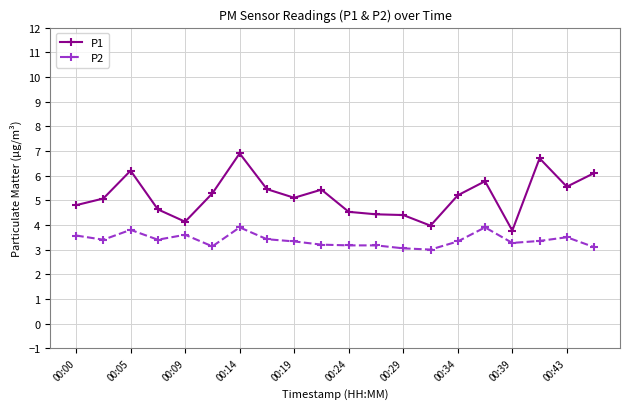

Rank the series by their average value, from highest to lowest.

P1, P2